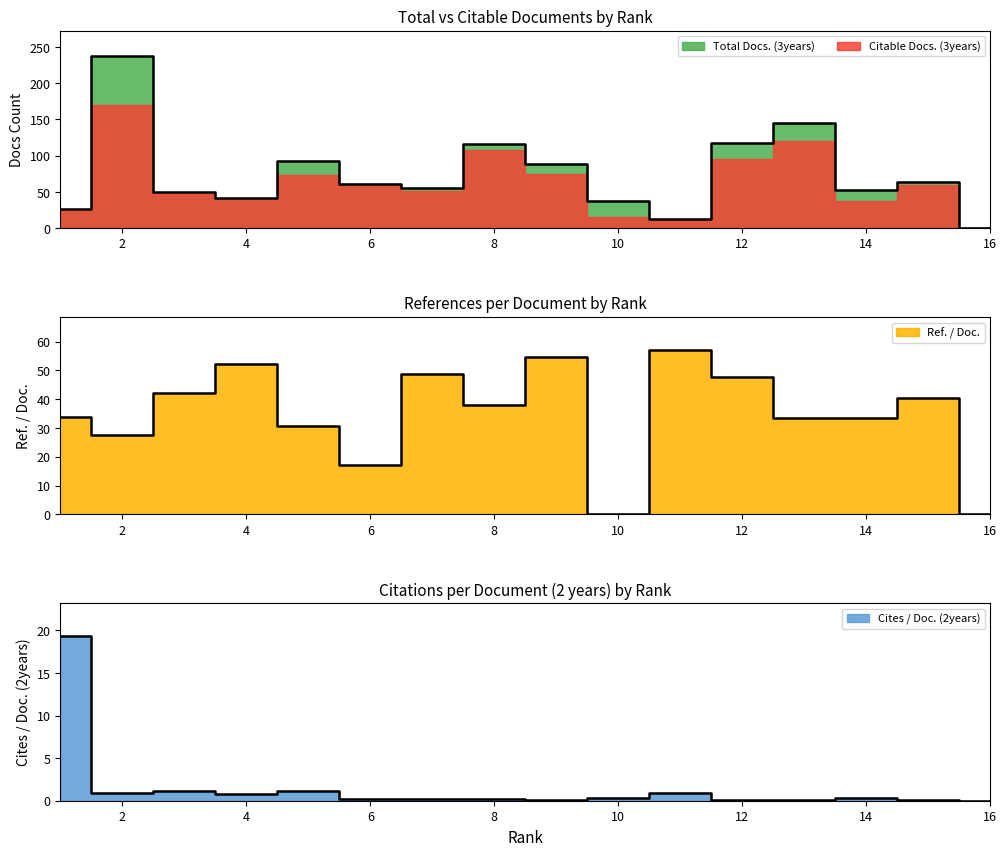

At which label does Cites / Doc. (2years) reach its peak?

1